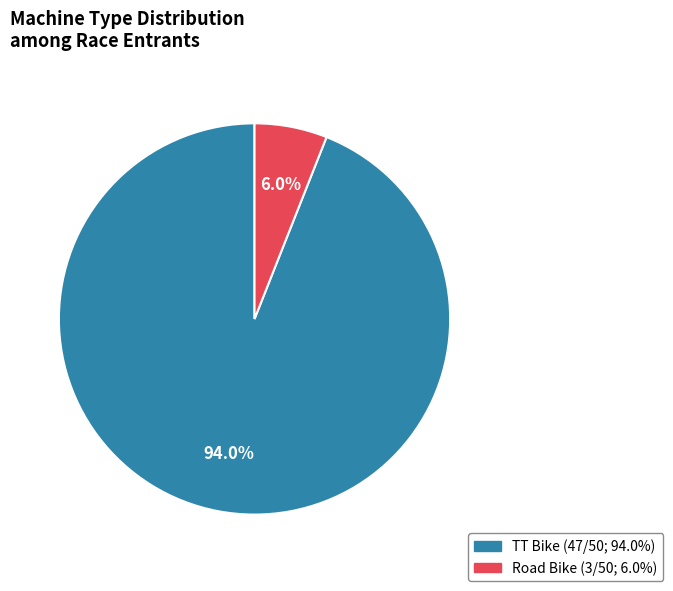

To the nearest percent, what is the average slice percentage?

50%